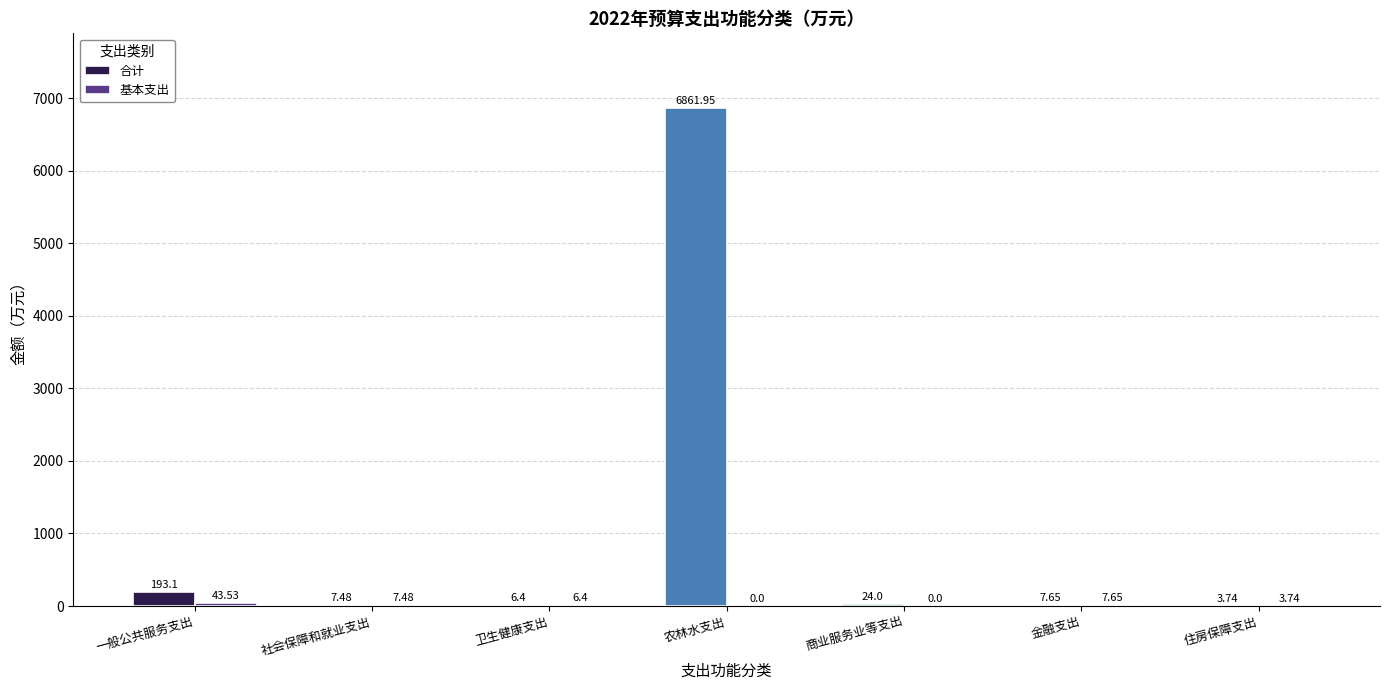

How many groups of bars are there?

7